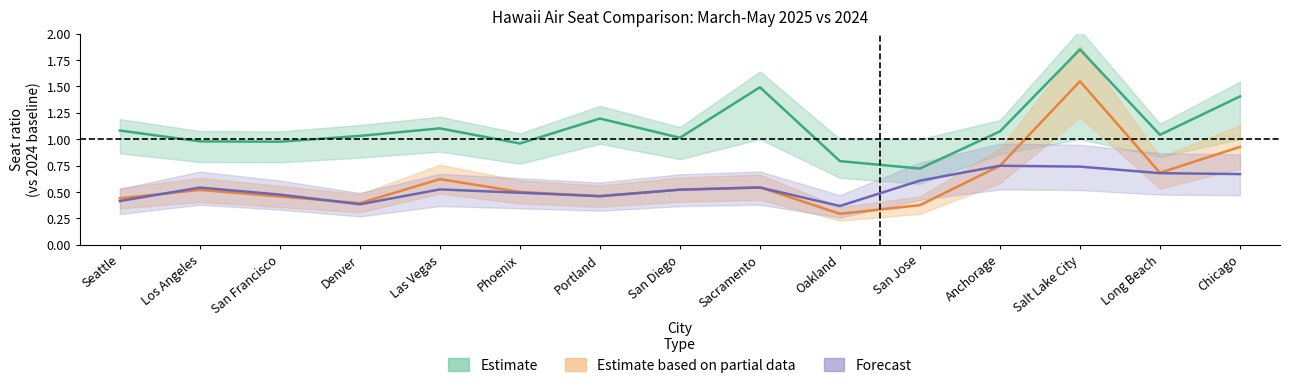

How many lines are shown in the chart?

3